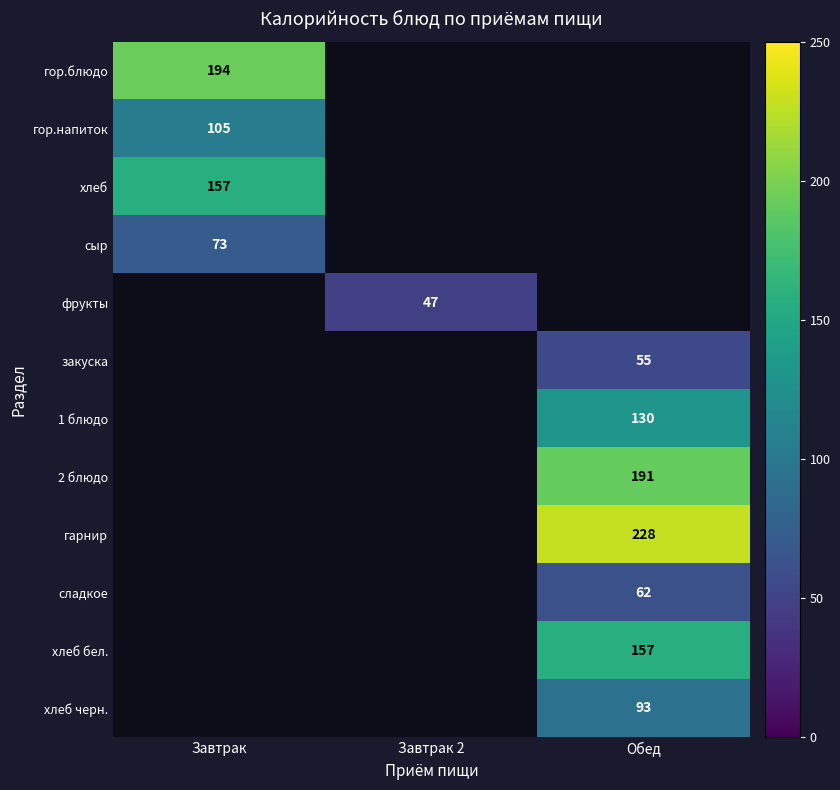

Is it true that сладкое equals 41 at Обед?

False